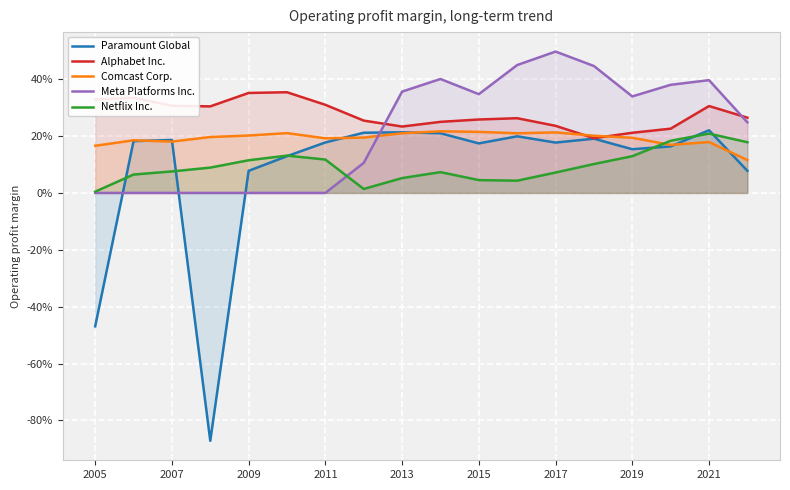

How many lines are shown in the chart?

5